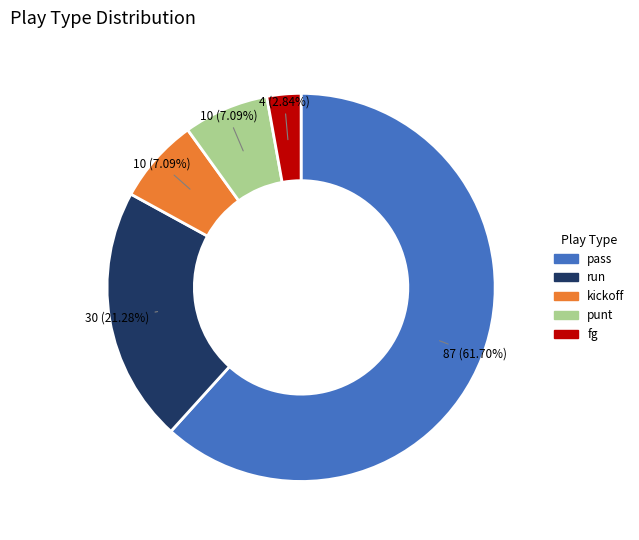

To the nearest percent, what percentage of the pie is pass?

62%